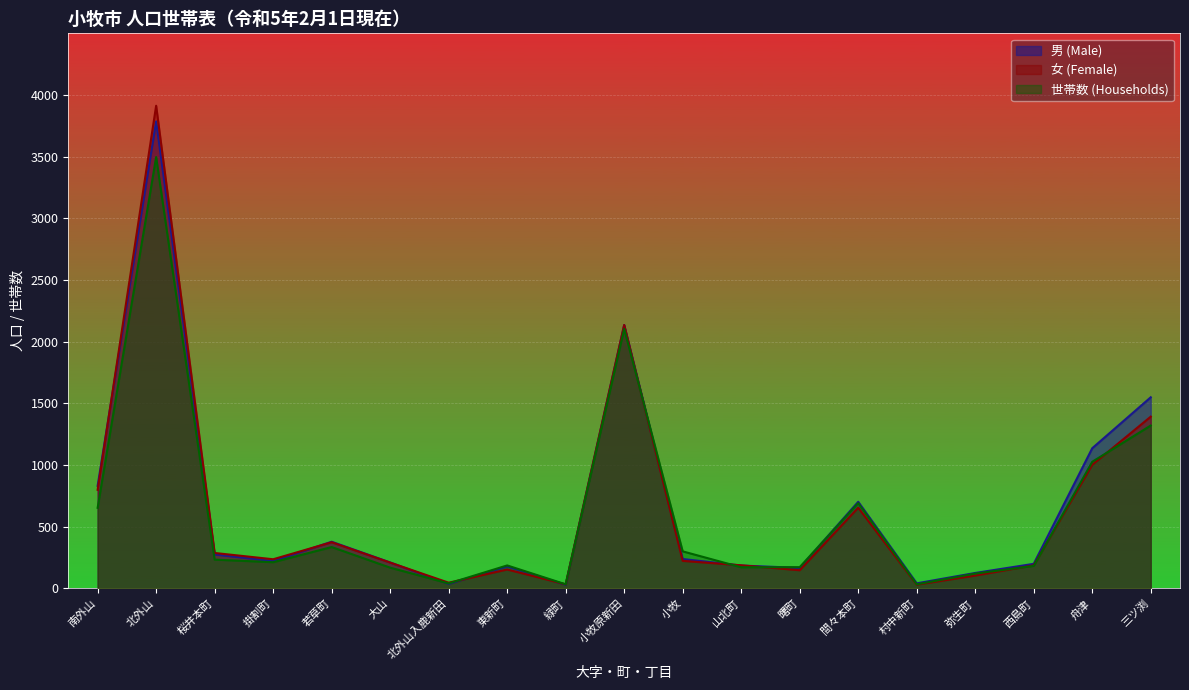

Which series changed the most between 東新町 and 小牧?

世帯数 (Households)